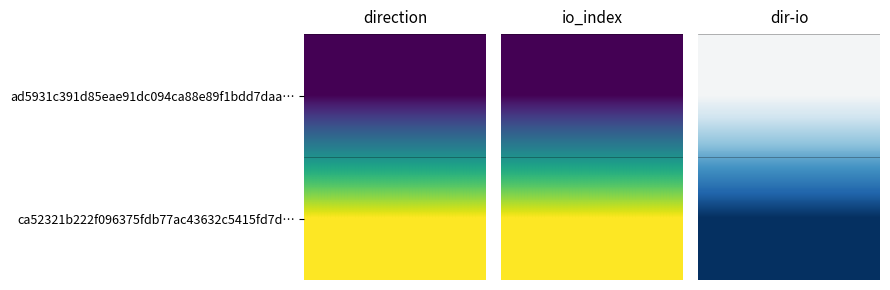

At which category is the sum across all series the highest?

1